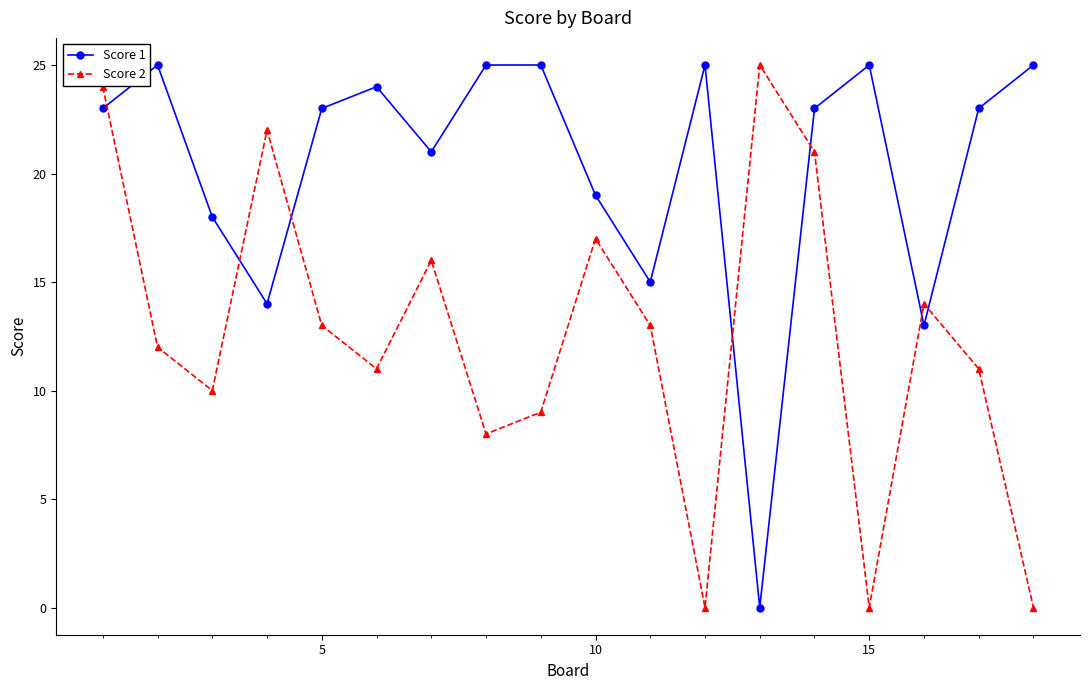

Rank the series by their average value, from highest to lowest.

Score 1, Score 2